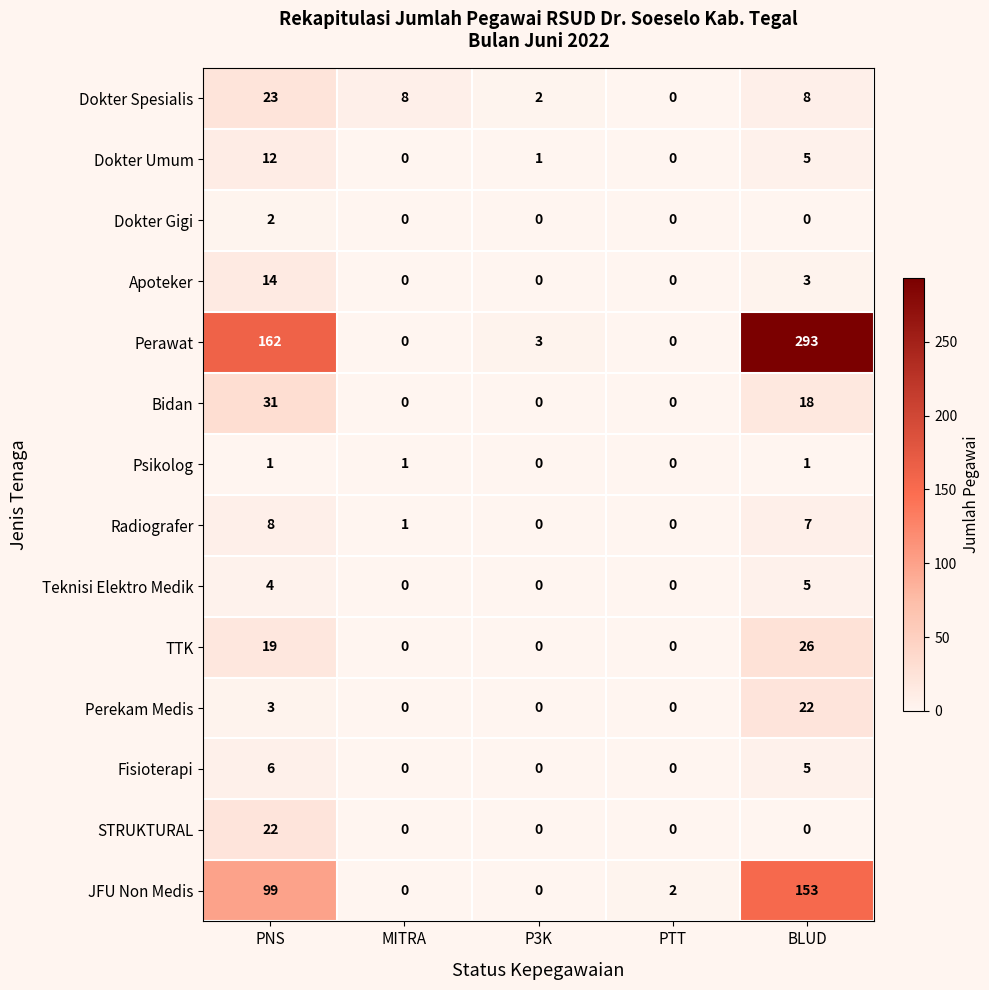

What is the total value across all series at P3K?

6